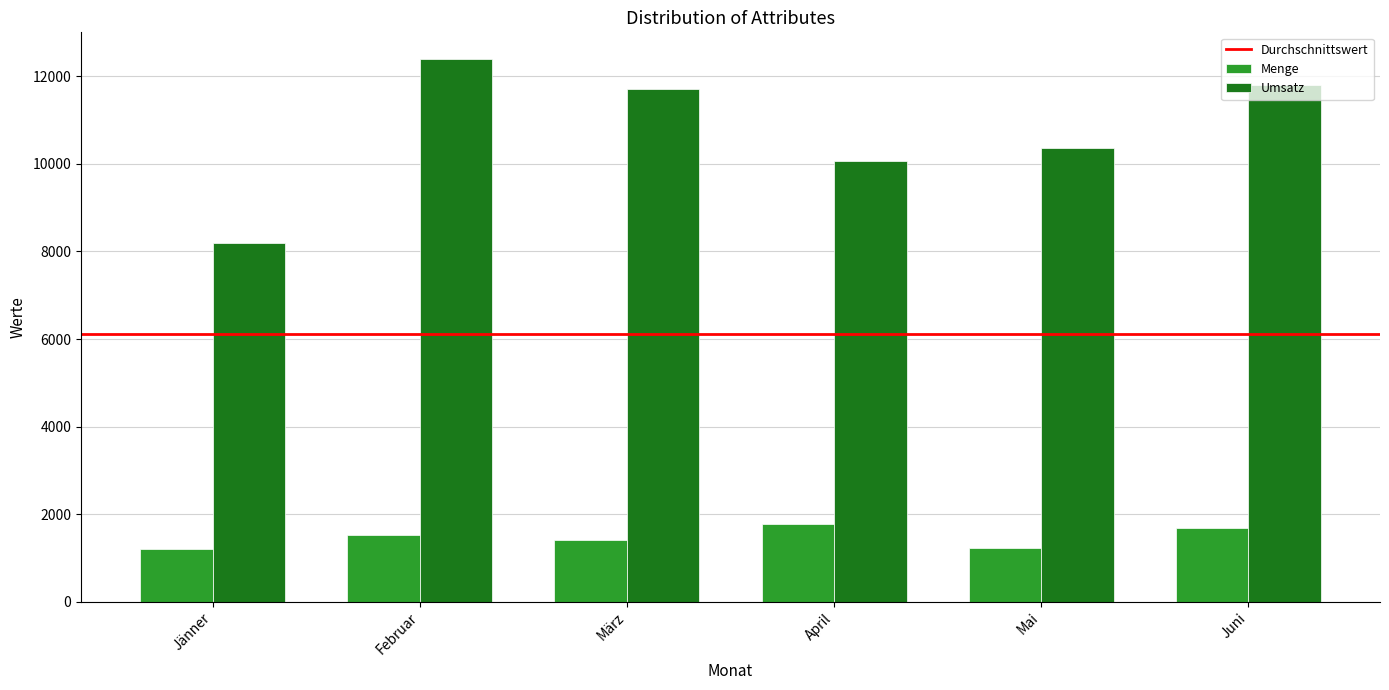

At which label does Umsatz first exceed 11700?

Februar